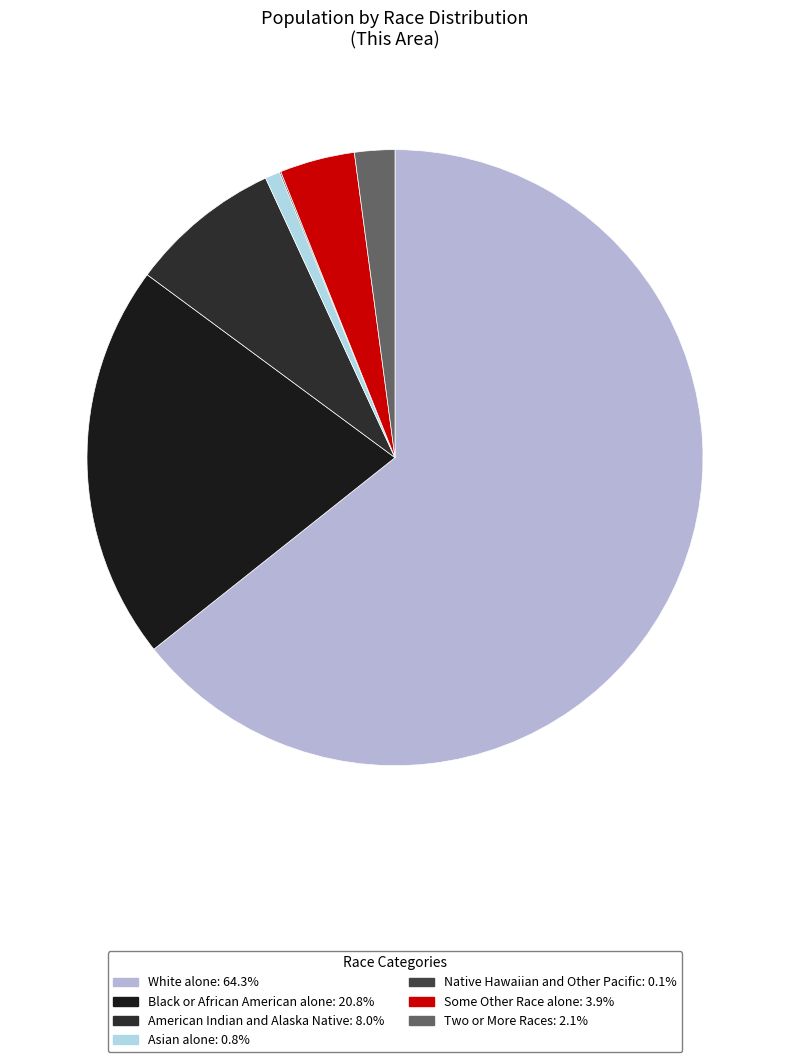

To the nearest percent, what is the difference between the Asian alone and White alone slice percentages?

64%